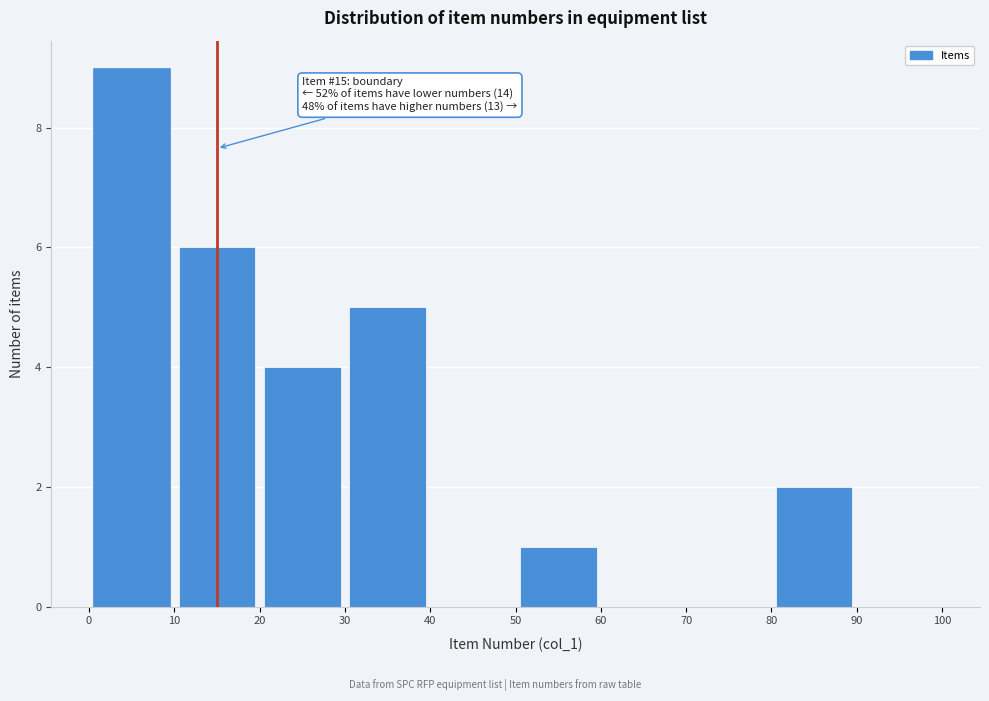

Over which range of the x-axis is the bar tallest?

0 to 10